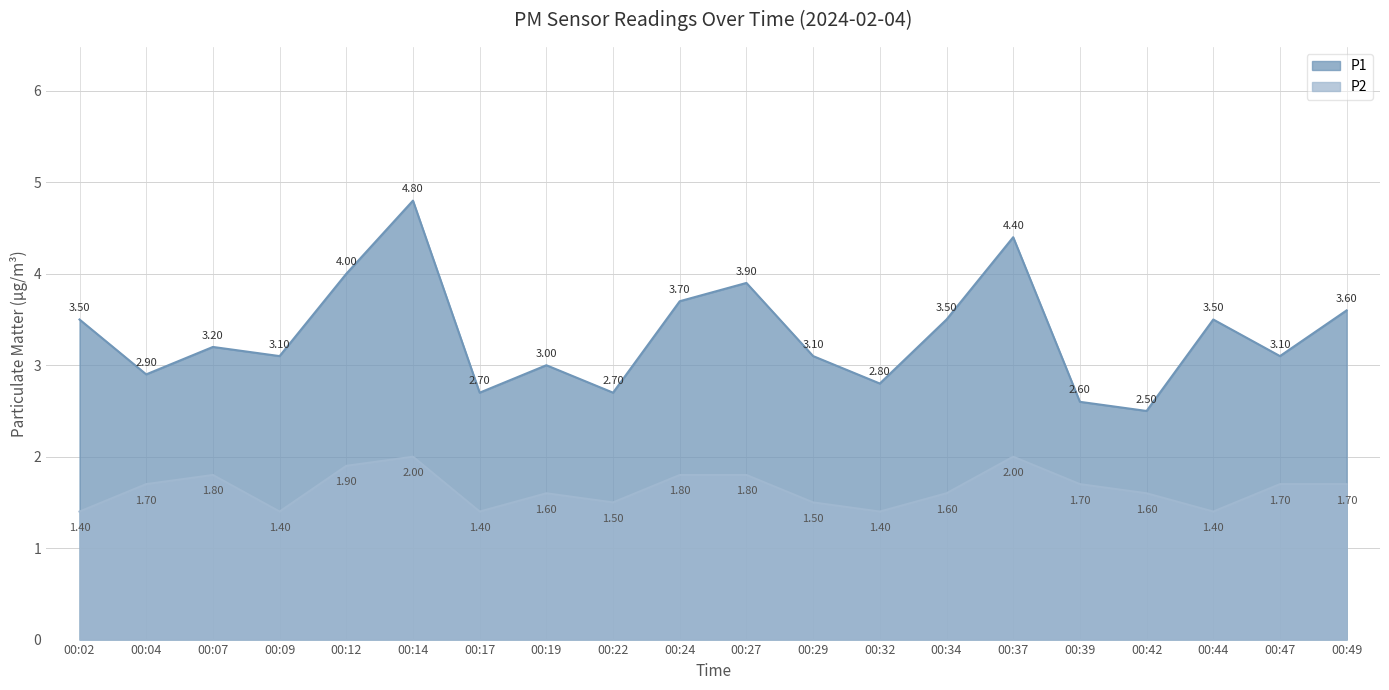

Does the chart display data point markers on the line(s)?

No